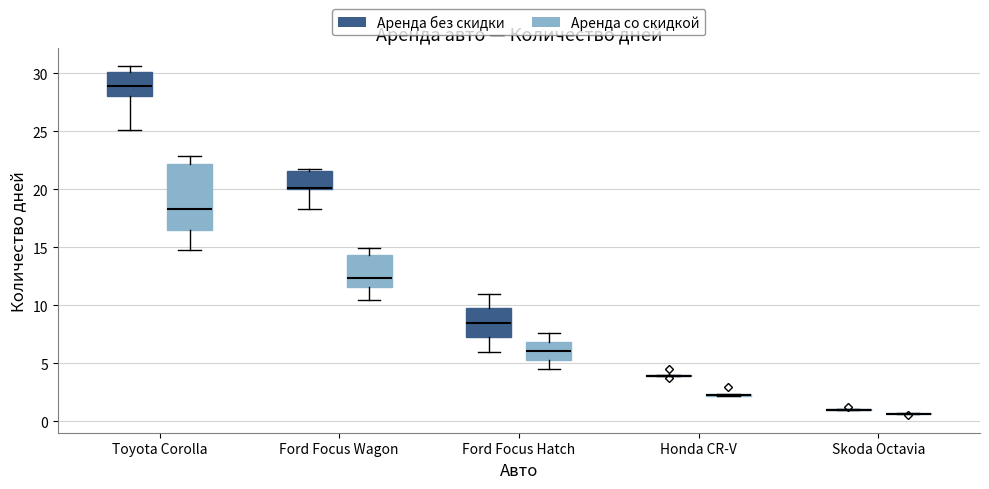

Reading left to right, transcribe this box plot: for each box, give where its median line is, the range the box spans, and where its two whiskers end, as read against the y-axis. The values are not printed on the chart, so give them approximately, as read against the axis.

Toyota Corolla (Аренда без скидки): median 29.0, box 28.0 to 30.0, whiskers 25.0 to 30.5
Toyota Corolla (Аренда со скидкой): median 18.5, box 16.5 to 22.0, whiskers 15.0 to 23.0
Ford Focus Wagon (Аренда без скидки): median 20.0 (drawn on the box's lower edge), box 20.0 to 21.5, whiskers 18.5 to 22.0
Ford Focus Wagon (Аренда со скидкой): median 12.5, box 11.5 to 14.5, whiskers 10.5 to 15.0
Ford Focus Hatch (Аренда без скидки): median 8.5, box 7.5 to 10.0, whiskers 6.0 to 11.0
Ford Focus Hatch (Аренда со скидкой): median 6.0, box 5.5 to 7.0, whiskers 4.5 to 7.5
Honda CR-V (Аренда без скидки): box collapsed to a line at 4.0, whiskers 4.0 to 4.0
Honda CR-V (Аренда со скидкой): box collapsed to a line at 2.5, whiskers 2.0 to 2.5
Skoda Octavia (Аренда без скидки): box collapsed to a line at 1.0, whiskers 1.0 to 1.0
Skoda Octavia (Аренда со скидкой): box collapsed to a line at 0.5, whiskers 0.5 to 0.5